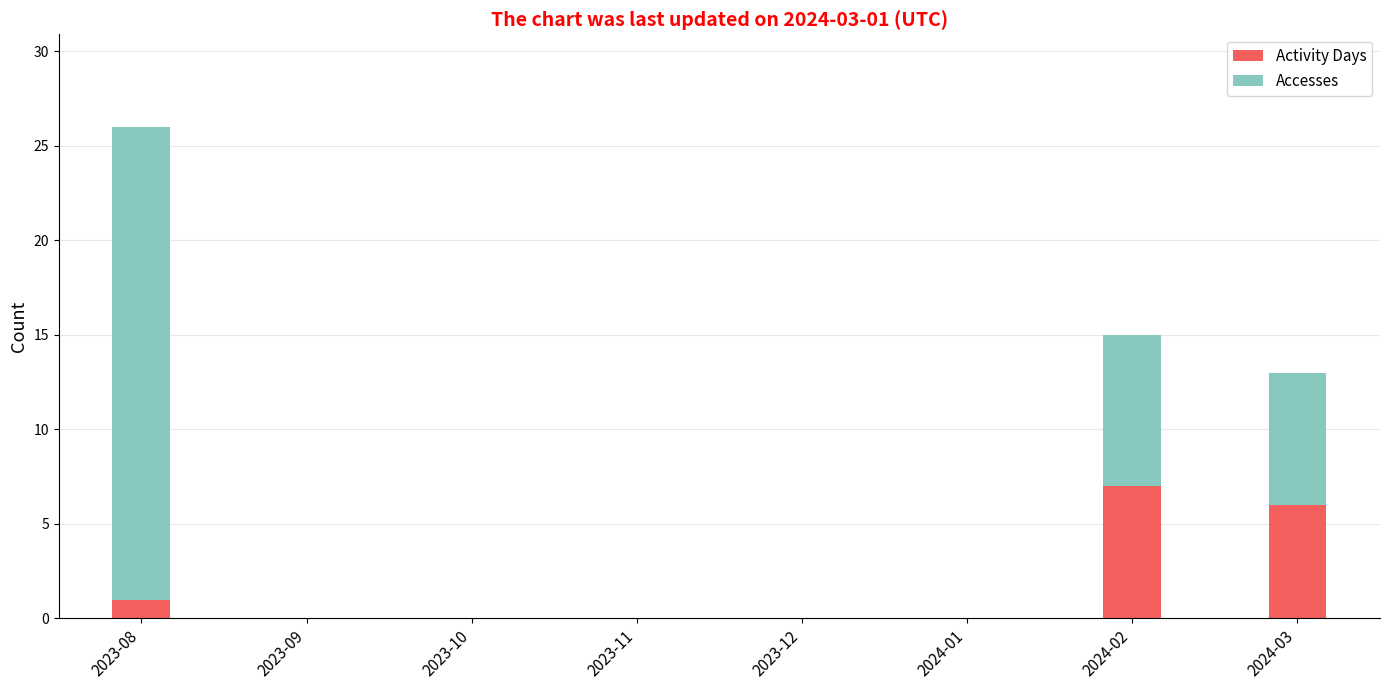

True or false: Activity Days has a value of 0 at 2023-09.

True